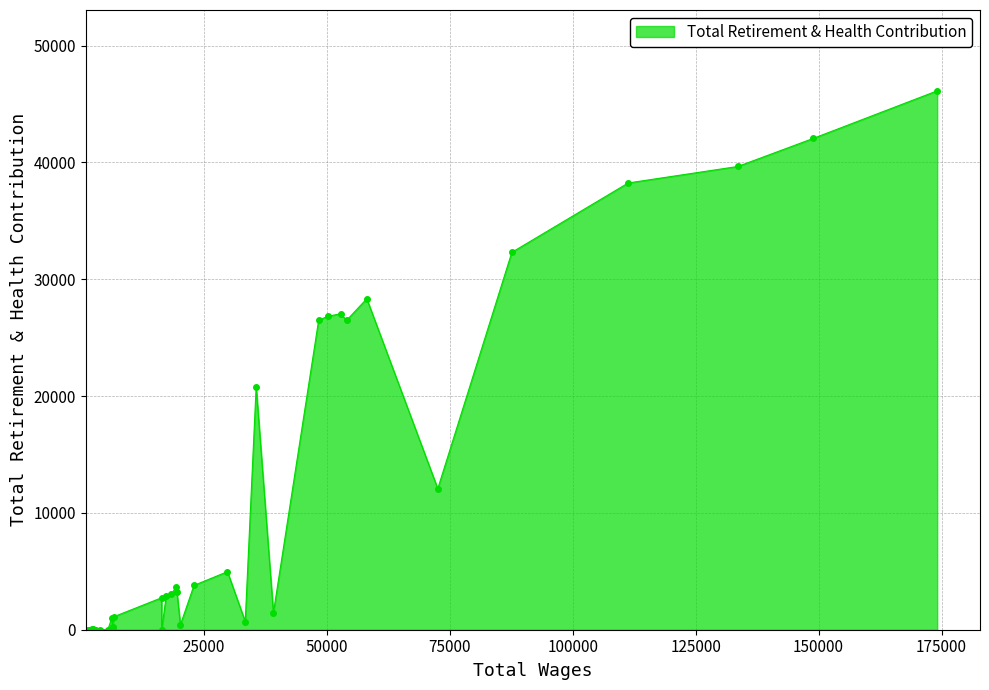

Reading right to left, transcribe all the data shown in this chart.

39=0	38=0	37=0	36=0	35=0	34=47	33=50	32=0	31=0	30=0	29=0	28=0	27=0	26=1026	25=238	24=0	23=1113	22=2737	21=0	20=2892	19=3057	18=3647	17=3255	16=425	15=3793	14=4969	13=701	12=20812	11=1448	10=26487	9=26826	8=27045	7=26487	6=28332	5=12077	4=32305	3=38243	2=39656	1=42065	0=46131